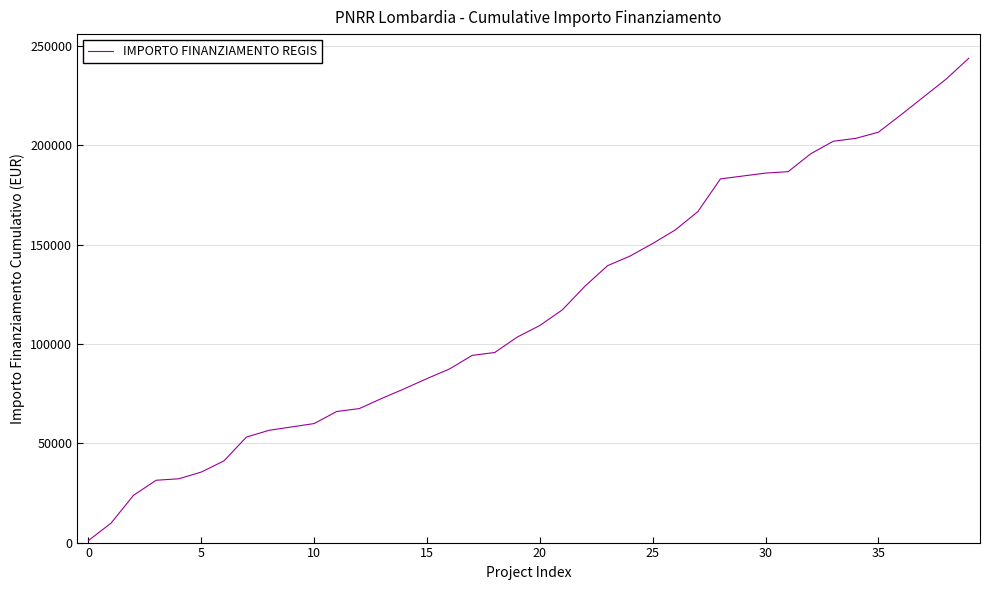

What is the greatest value displayed?

243716